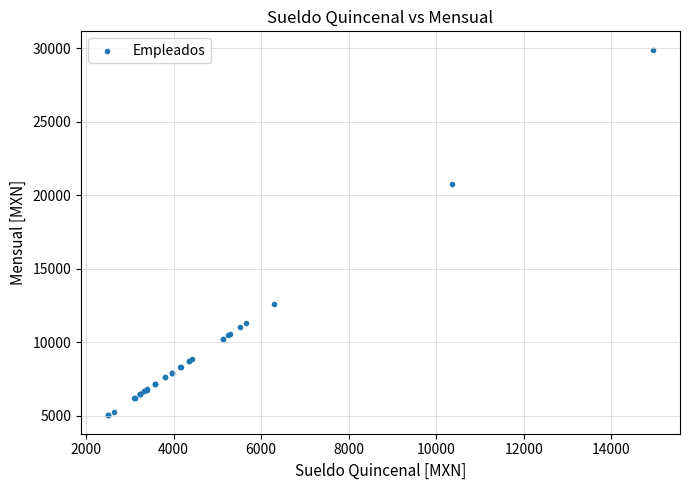

What Y value in the scatter plot is closest to 17455?

20741.1